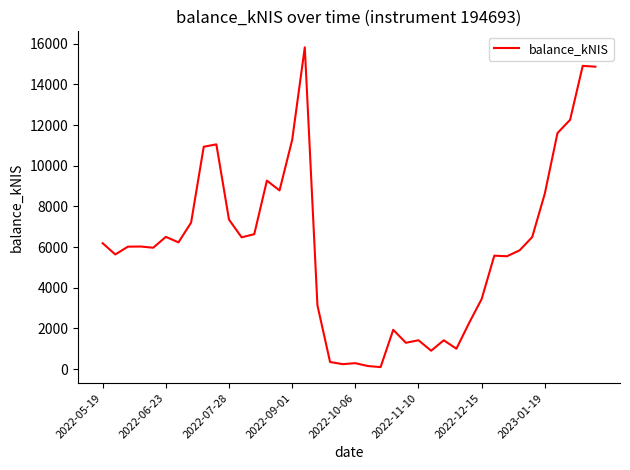

True or false: there are more than 1 points higher than both neighbors.

True